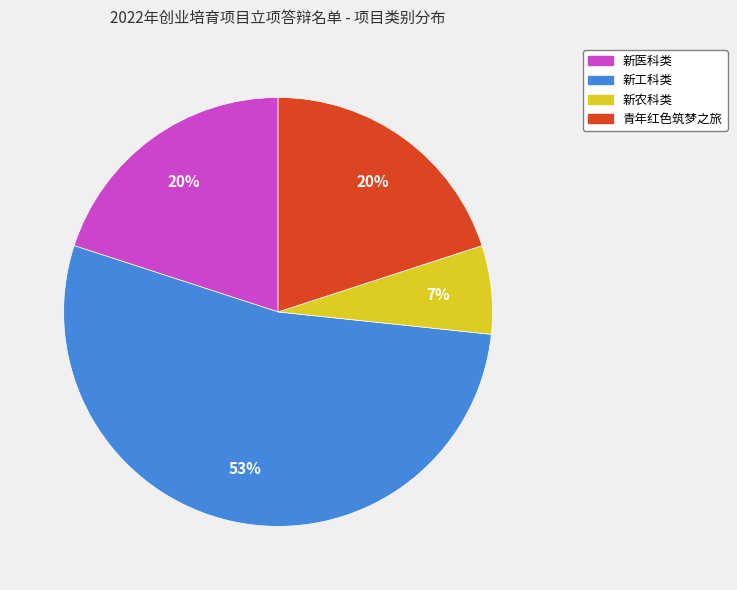

Which slice is the largest?

新工科类